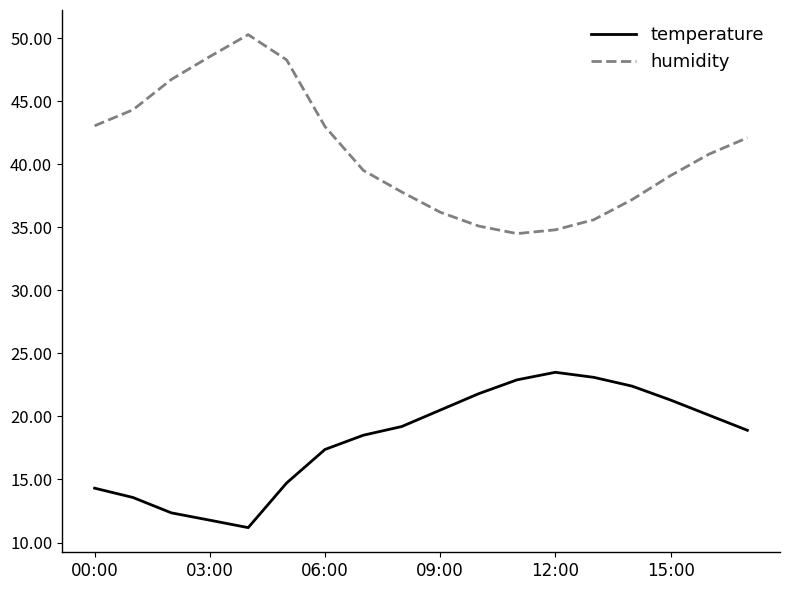

What is the difference between the maximum and minimum values in the temperature series?

12.3